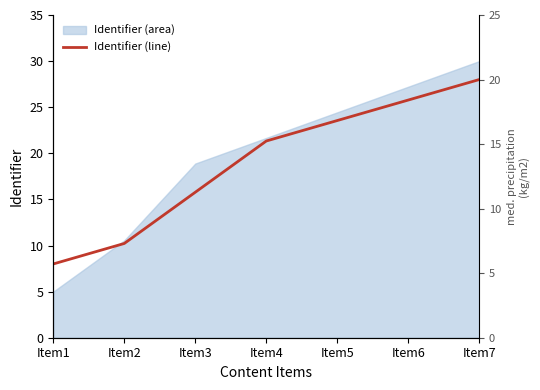

What is the value of the 2nd point from the left?

10.2